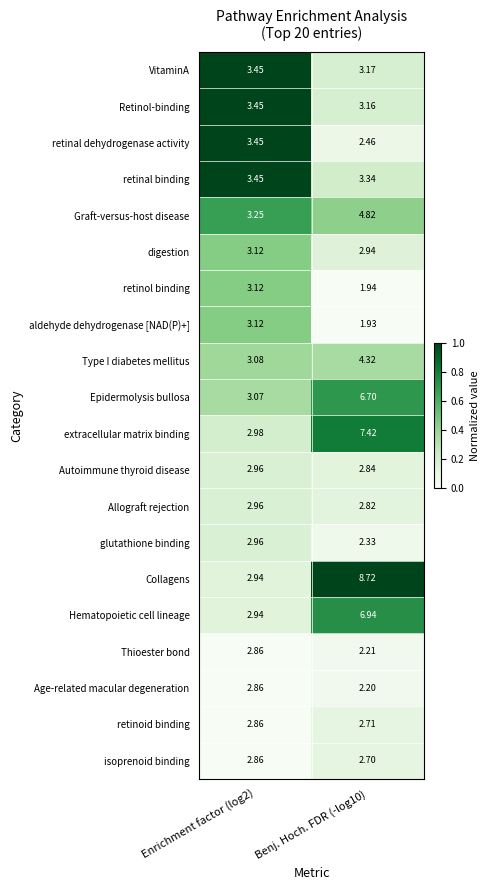

Which series has the largest total across all categories?

Collagens